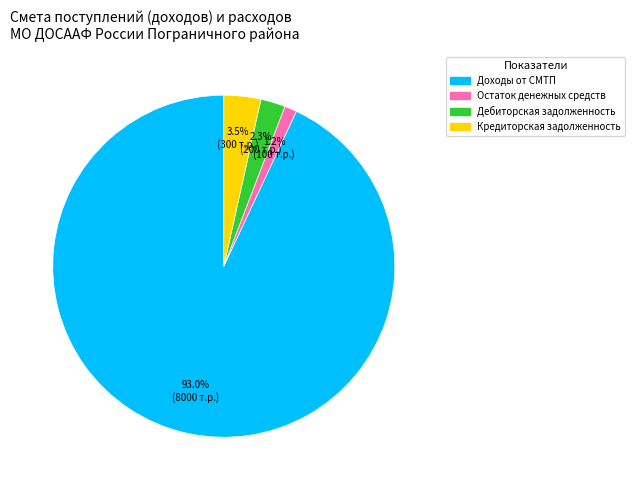

Is there a majority slice in this chart?

Yes